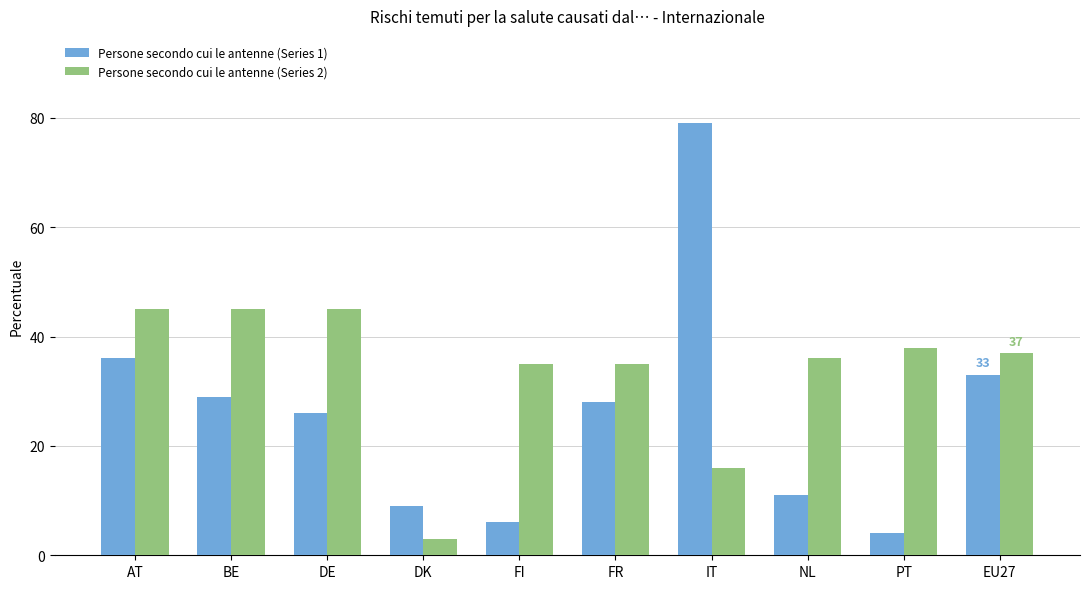

What is the average value of the Persone secondo cui le antenne (Series 1) series?

26